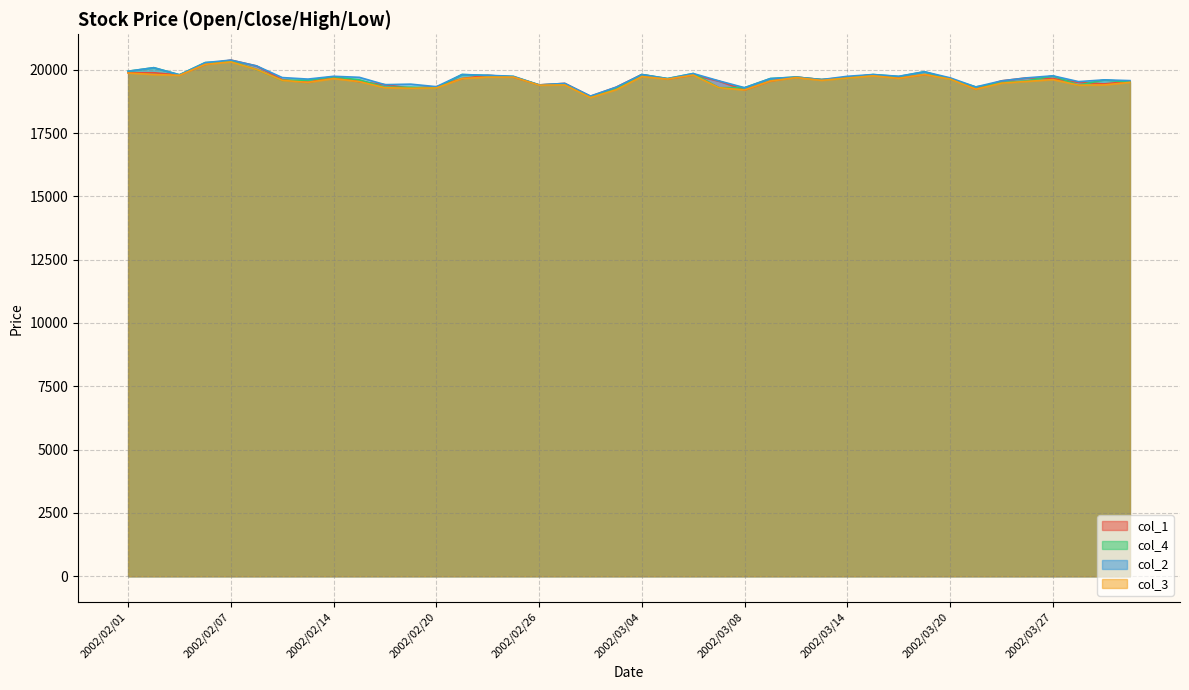

What is the highest value of the col_2 series?

20380